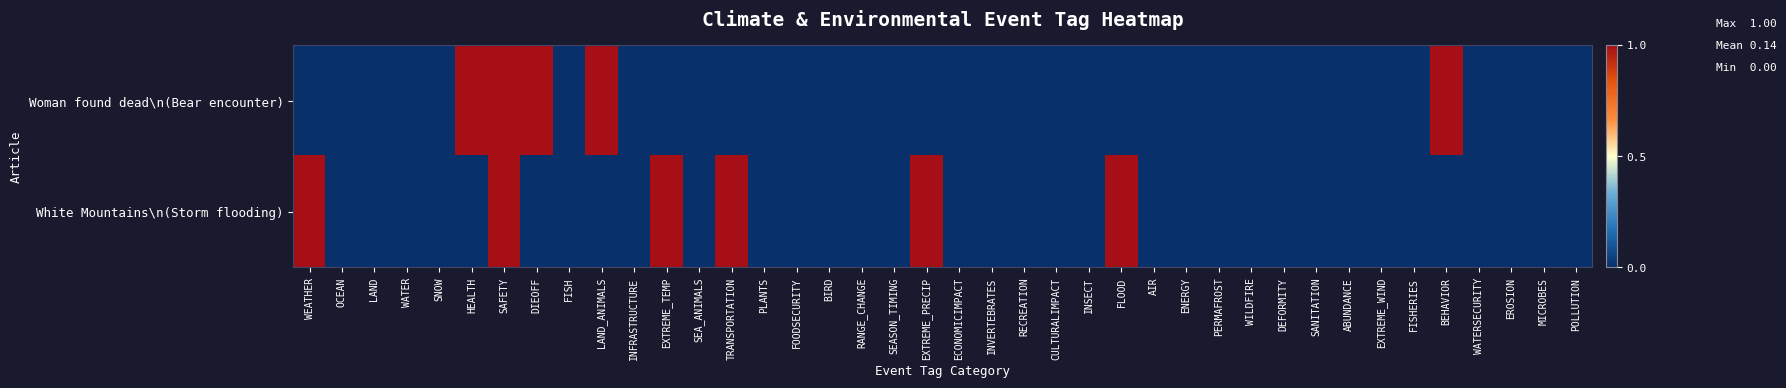

Reading right to left, list all the values displayed in this chart.

Woman found dead\n(Bear encounter): POLLUTION=0	MICROBES=0	EROSION=0	WATERSECURITY=0	BEHAVIOR=1	FISHERIES=0	EXTREME_WIND=0	ABUNDANCE=0	SANITATION=0	DEFORMITY=0	WILDFIRE=0	PERMAFROST=0	ENERGY=0	AIR=0	FLOOD=0	INSECT=0	CULTURALIMPACT=0	RECREATION=0	INVERTEBRATES=0	ECONOMICIMPACT=0	EXTREME_PRECIP=0	SEASON_TIMING=0	RANGE_CHANGE=0	BIRD=0	FOODSECURITY=0	PLANTS=0	TRANSPORTATION=0	SEA_ANIMALS=0	EXTREME_TEMP=0	INFRASTRUCTURE=0	LAND_ANIMALS=1	FISH=0	DIEOFF=1	SAFETY=1	HEALTH=1	SNOW=0	WATER=0	LAND=0	OCEAN=0	WEATHER=0
White Mountains\n(Storm flooding): POLLUTION=0	MICROBES=0	EROSION=0	WATERSECURITY=0	BEHAVIOR=0	FISHERIES=0	EXTREME_WIND=0	ABUNDANCE=0	SANITATION=0	DEFORMITY=0	WILDFIRE=0	PERMAFROST=0	ENERGY=0	AIR=0	FLOOD=1	INSECT=0	CULTURALIMPACT=0	RECREATION=0	INVERTEBRATES=0	ECONOMICIMPACT=0	EXTREME_PRECIP=1	SEASON_TIMING=0	RANGE_CHANGE=0	BIRD=0	FOODSECURITY=0	PLANTS=0	TRANSPORTATION=1	SEA_ANIMALS=0	EXTREME_TEMP=1	INFRASTRUCTURE=0	LAND_ANIMALS=0	FISH=0	DIEOFF=0	SAFETY=1	HEALTH=0	SNOW=0	WATER=0	LAND=0	OCEAN=0	WEATHER=1